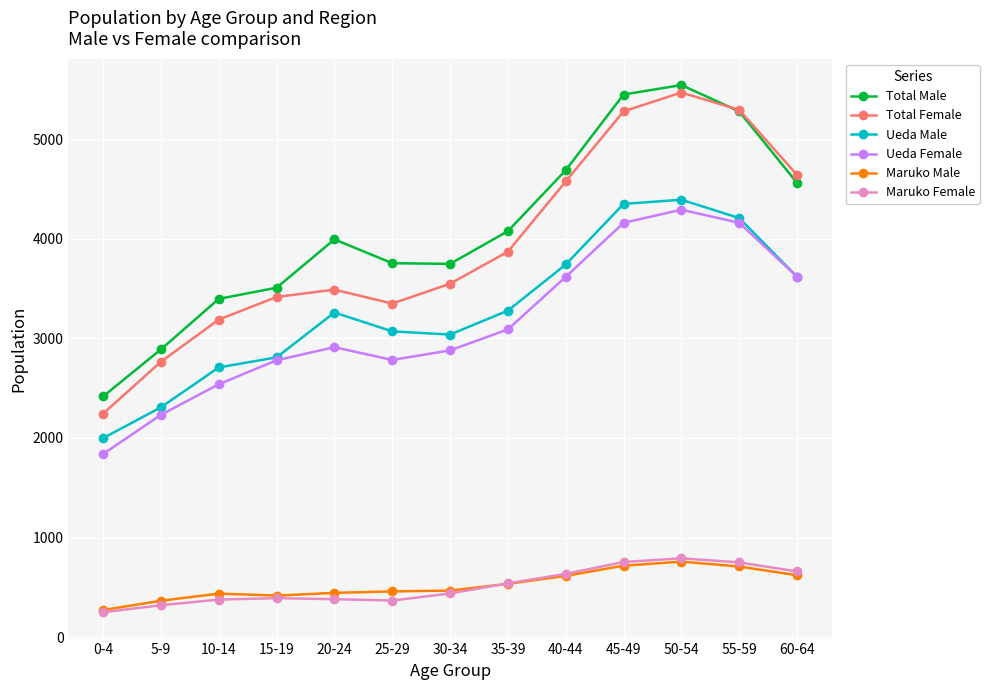

What is the maximum value shown in the chart?

5542